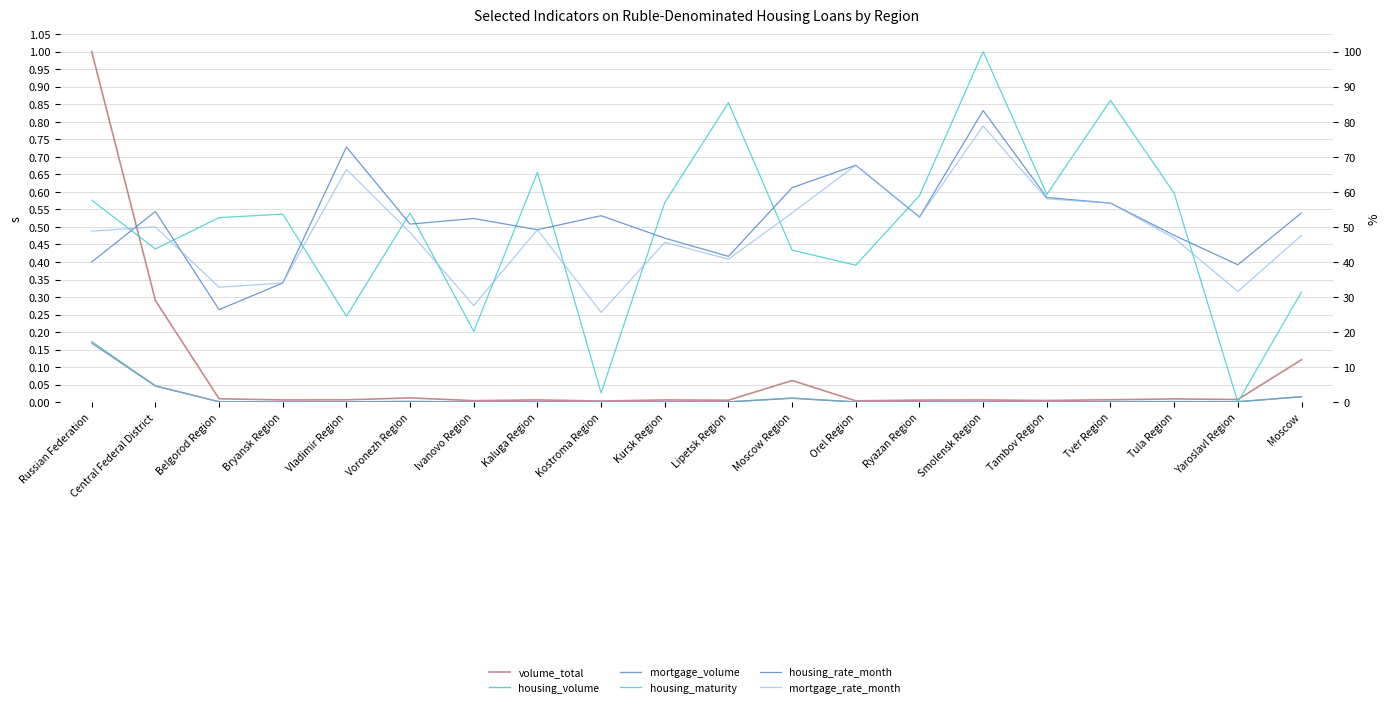

What are all the series names shown in the legend?

volume_total, housing_volume, mortgage_volume, housing_maturity, housing_rate_month, mortgage_rate_month